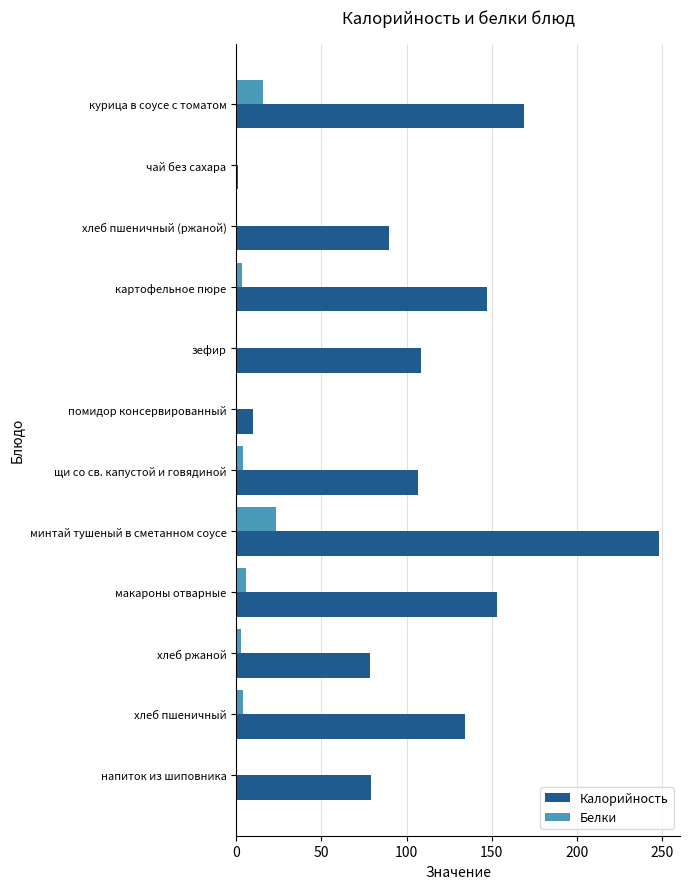

What is the approximate value of Калорийность at макароны отварные?

153.0